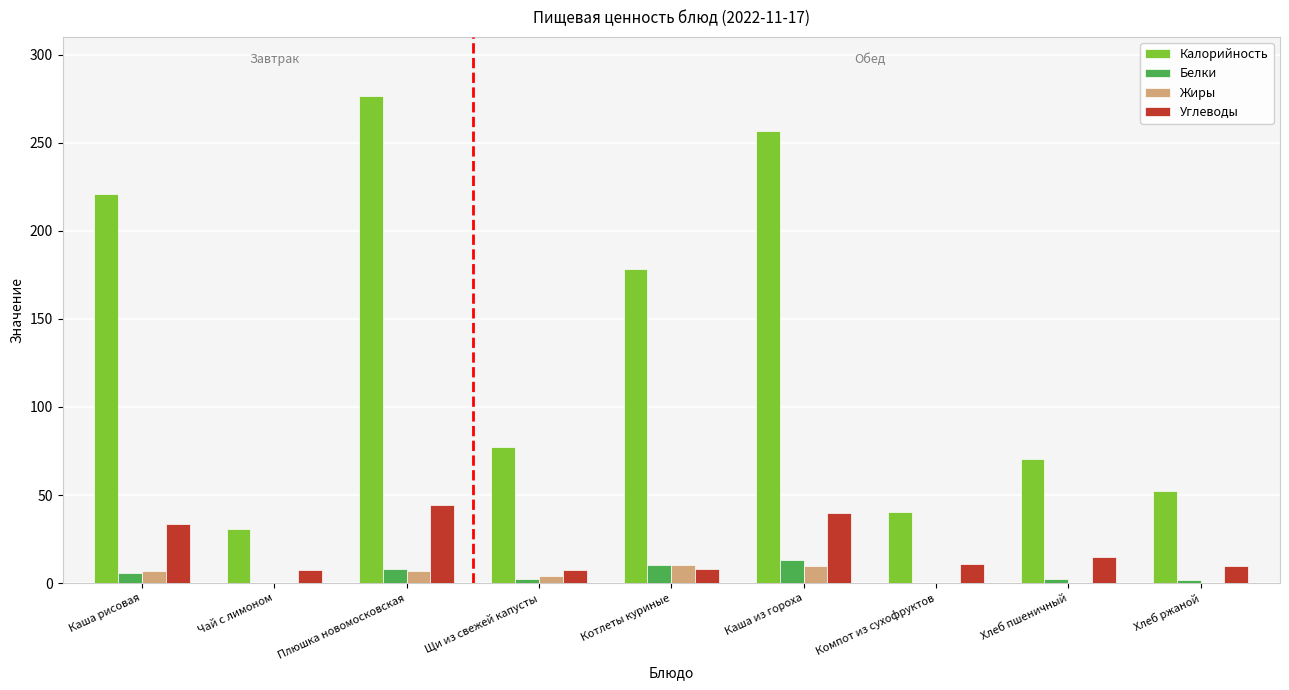

What is the highest value of the Жиры series?

10.5